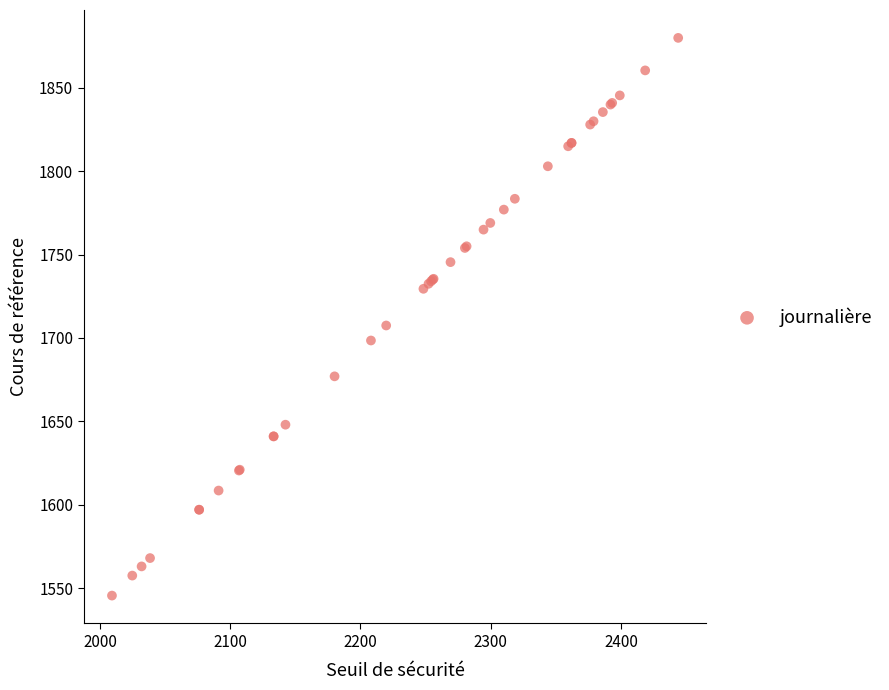

What Y value in the scatter plot is closest to 1712?

1707.5